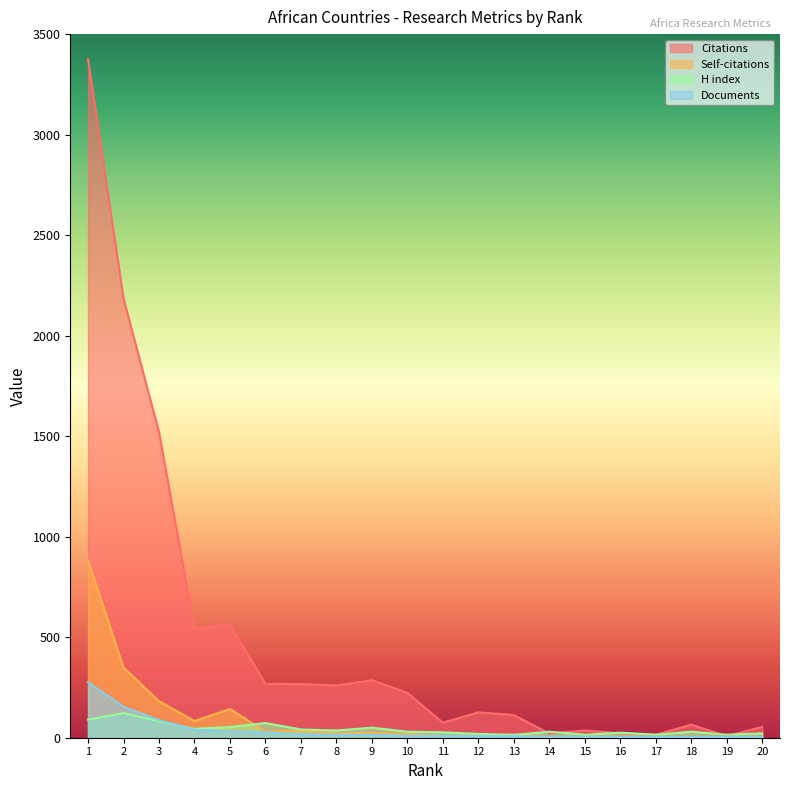

Where is the first local maximum for Citations?

5